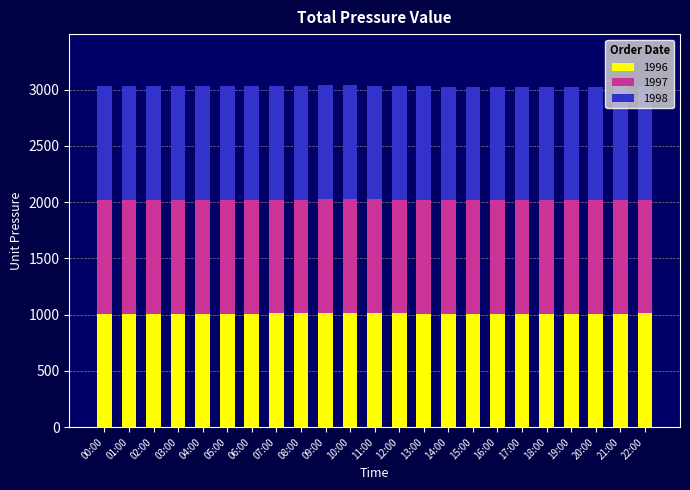

What is the average value of the 1996 series?

1009.3